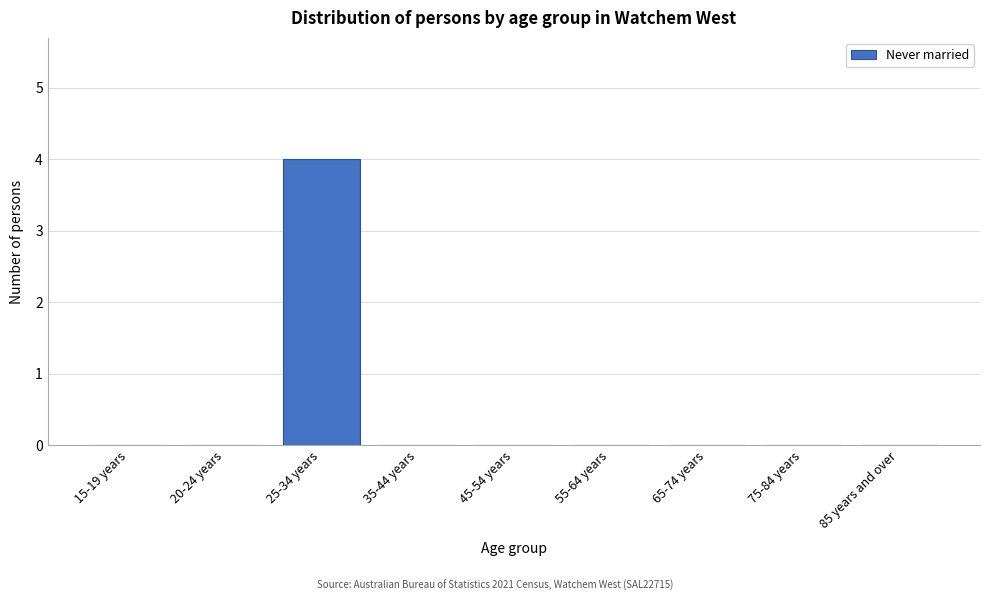

Reading left to right, extract all data points from this chart.

15-19 years=0	20-24 years=0	25-34 years=4	35-44 years=0	45-54 years=0	55-64 years=0	65-74 years=0	75-84 years=0	85 years and over=0